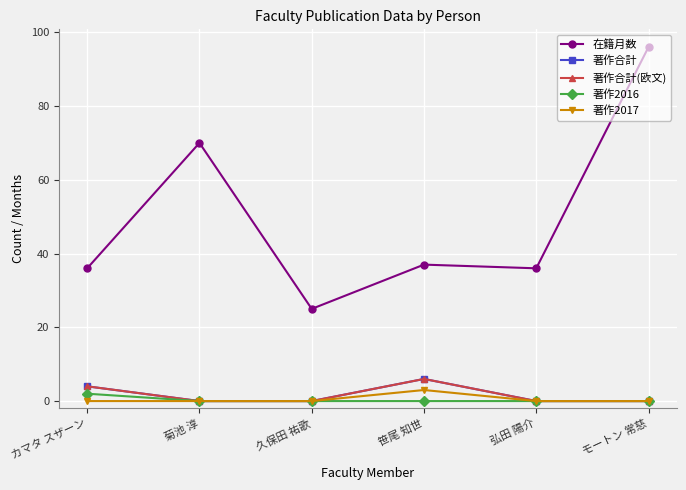

Is this an area chart (filled region under the line)?

No